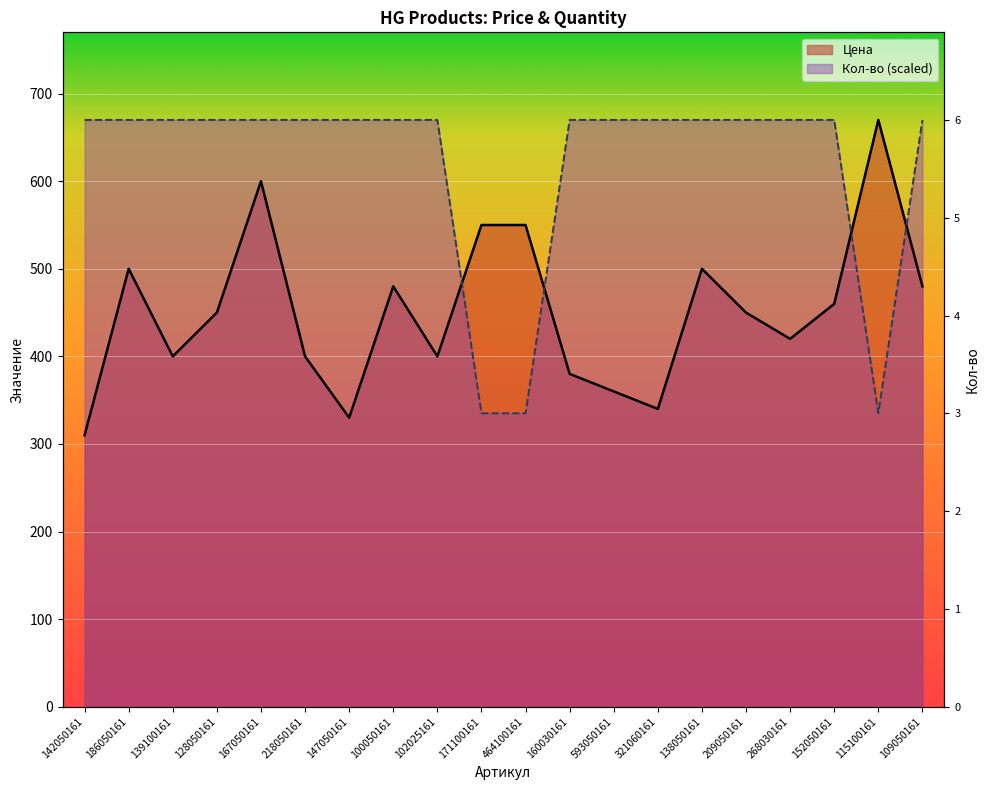

True or false: Цена has a value of 330 at 147050161.

True